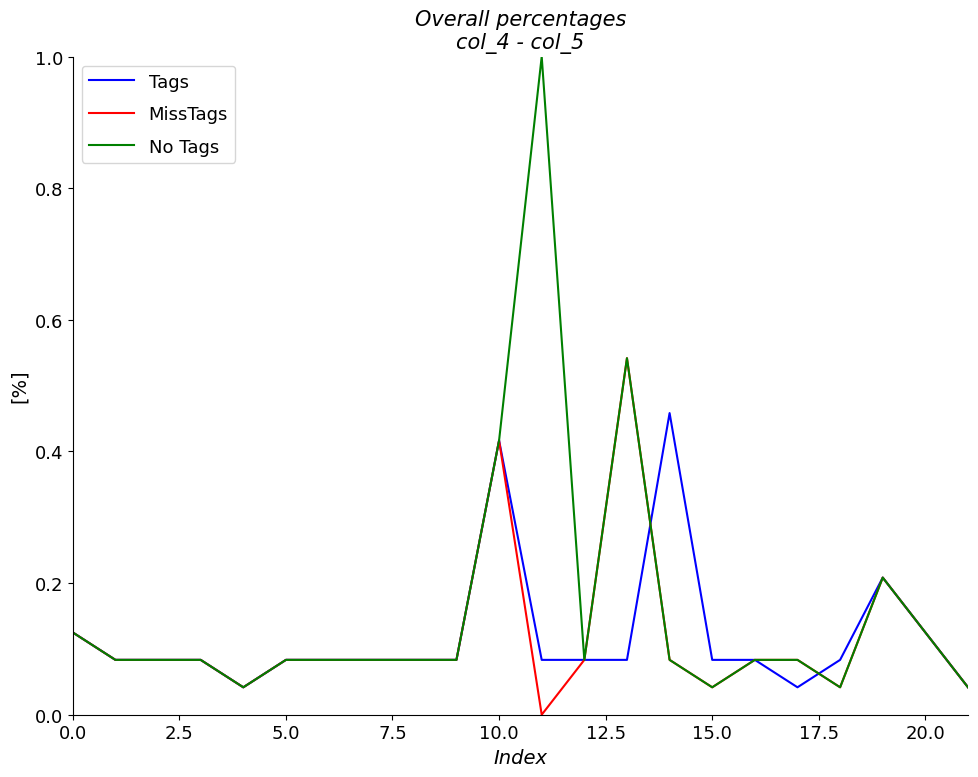

Count the number of categories in the chart.

22